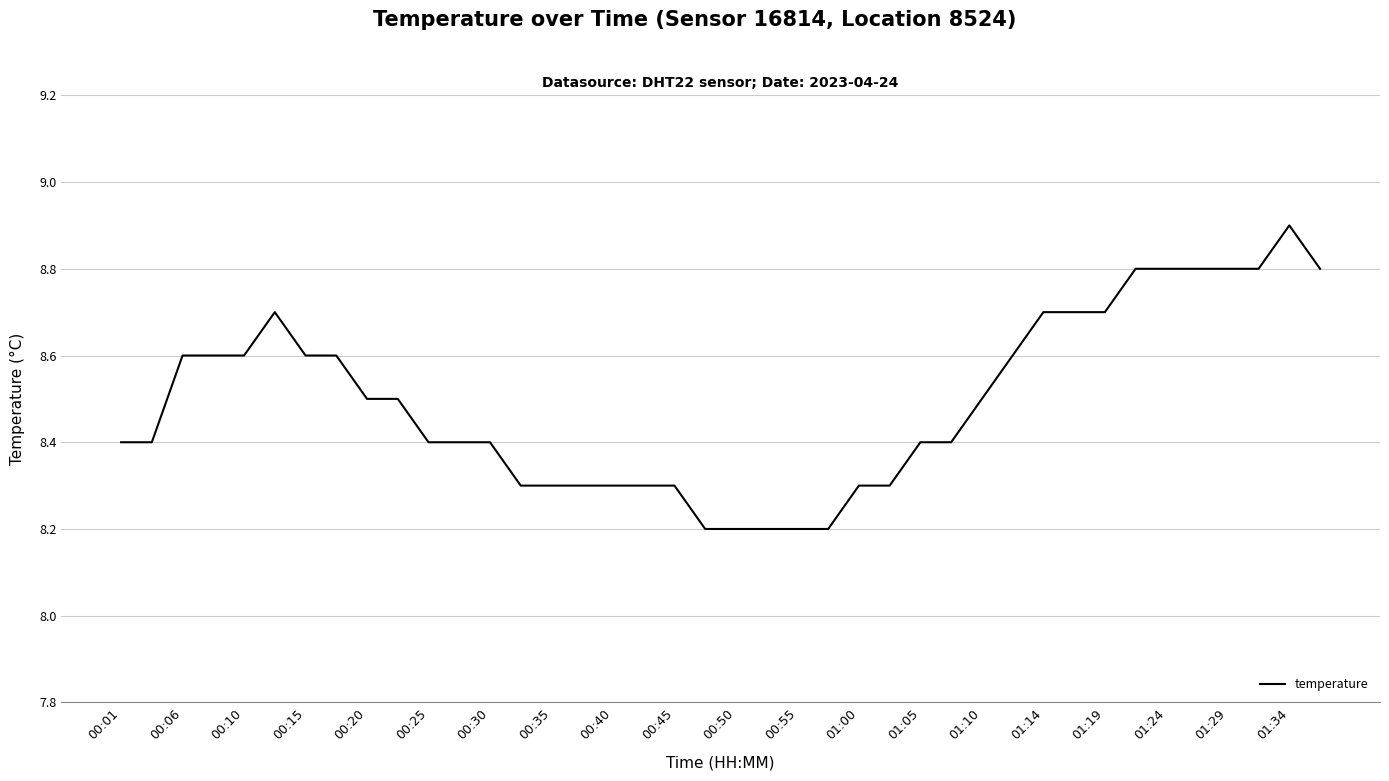

What is the difference between the maximum and minimum values?

0.7